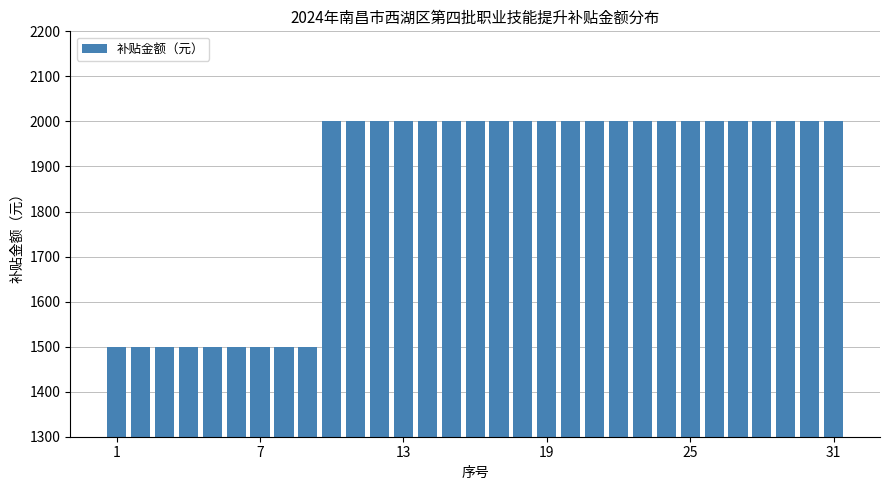

Are the bars horizontal?

No